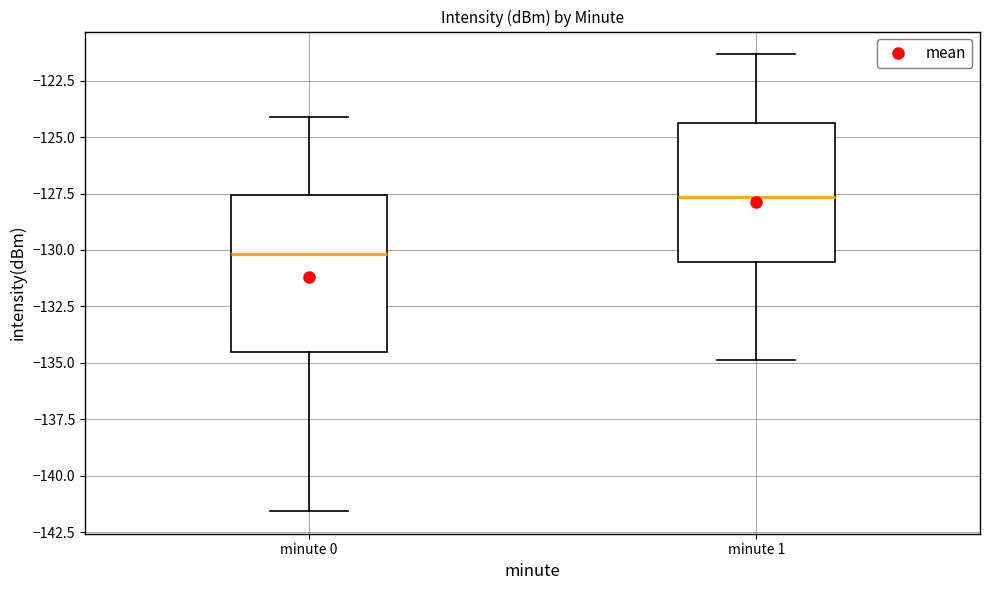

Comparing the boxes themselves (not the whiskers), which one is the tallest?

minute 0